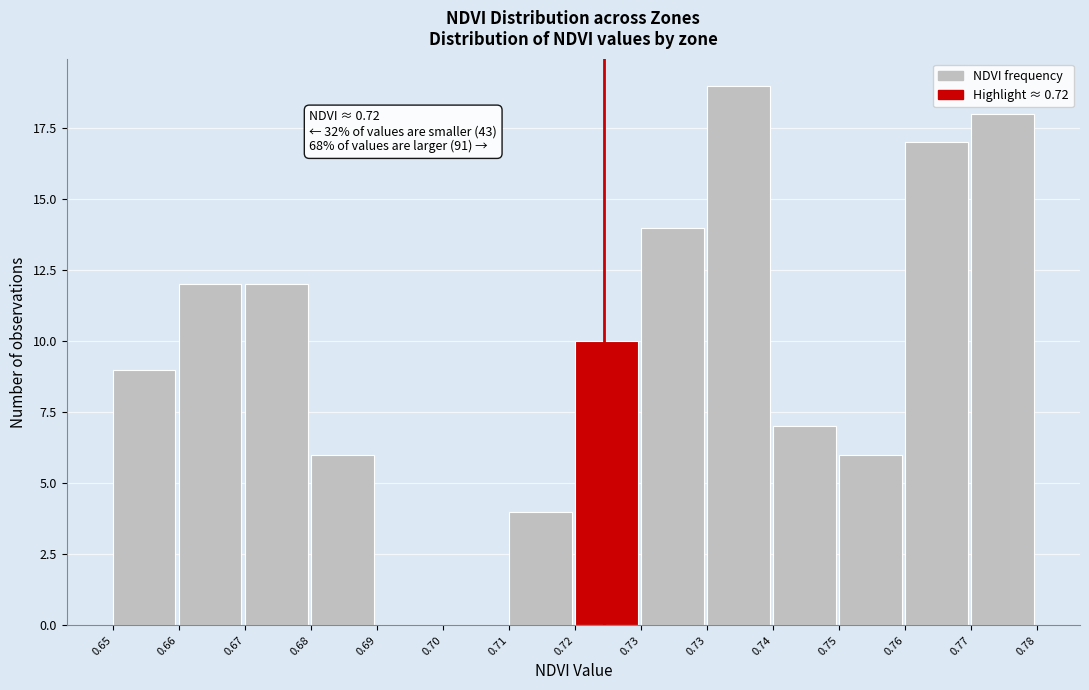

How many series are shown in this chart?

1